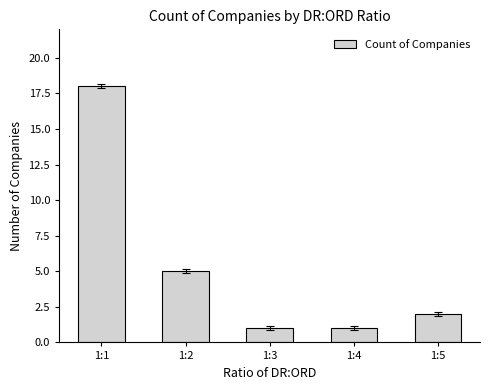

What is the sum of all values?

27